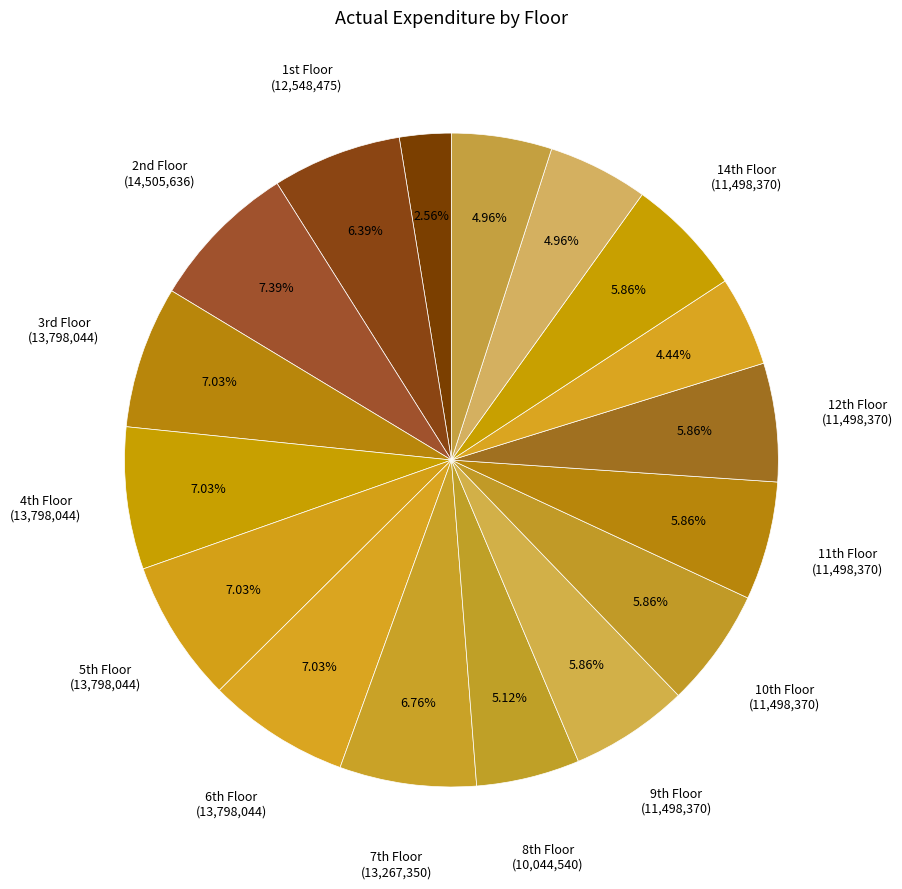

Rank the categories by value from lowest to highest.

Ground Floor, 13th Floor, 15th Floor, 16th Floor, 8th Floor, 9th Floor, 10th Floor, 11th Floor, 12th Floor, 14th Floor, 1st Floor, 7th Floor, 3rd Floor, 4th Floor, 5th Floor, 6th Floor, 2nd Floor